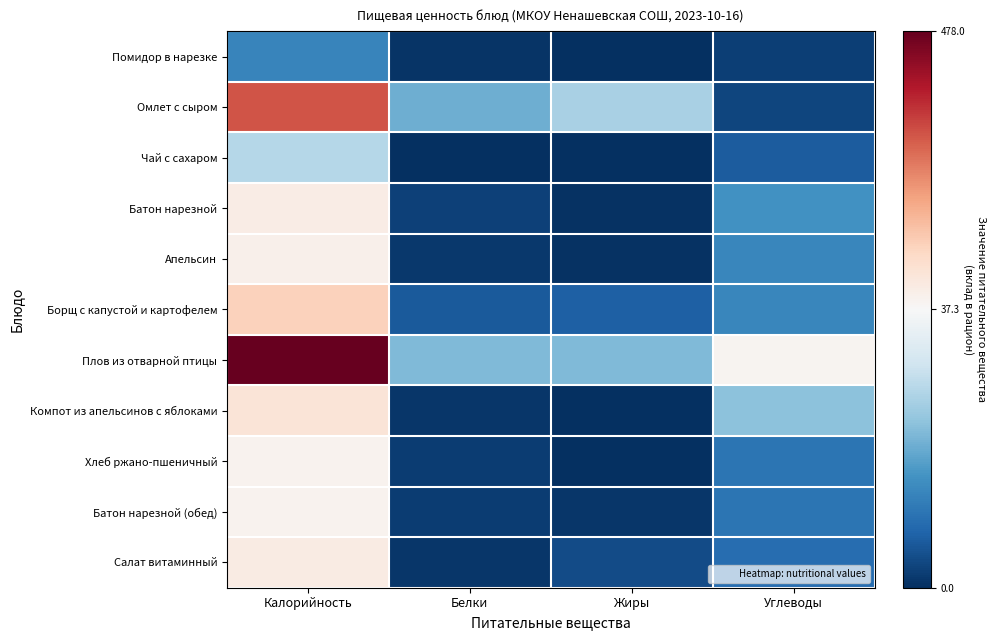

Between Жиры and Белки, which is larger?

Белки